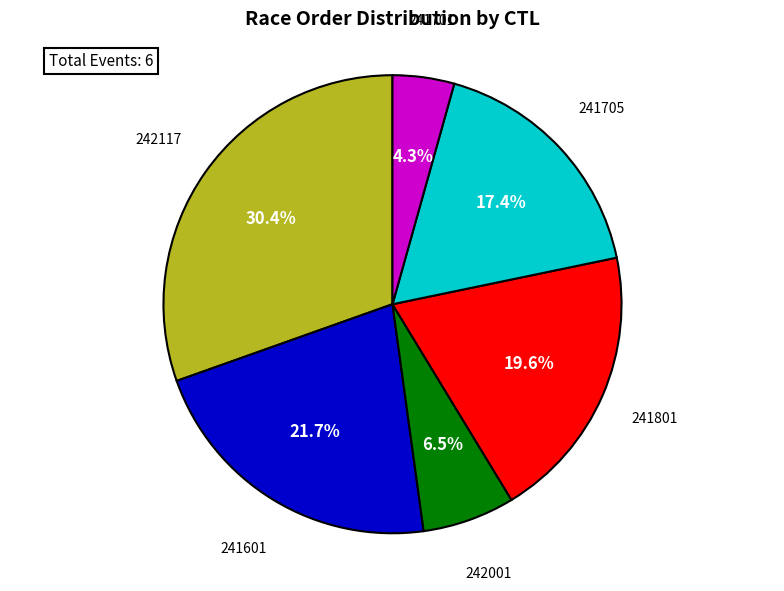

How many segments does this pie chart have?

6